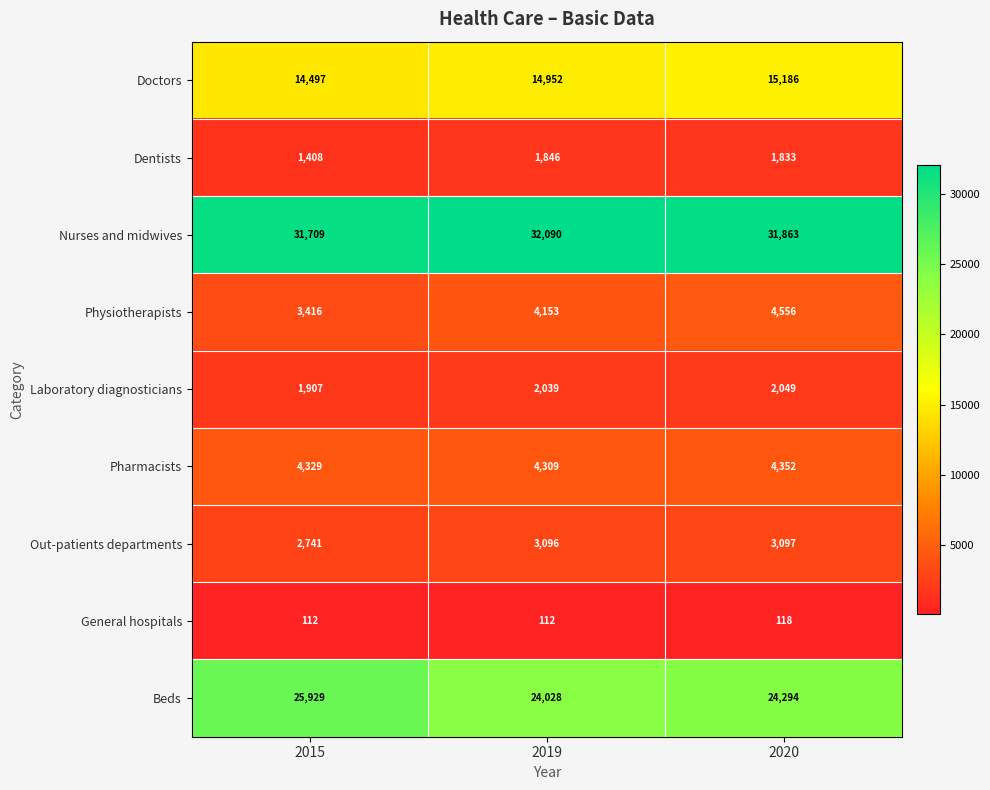

Count the Nurses and midwives values in the range 31709 to 32090.

3